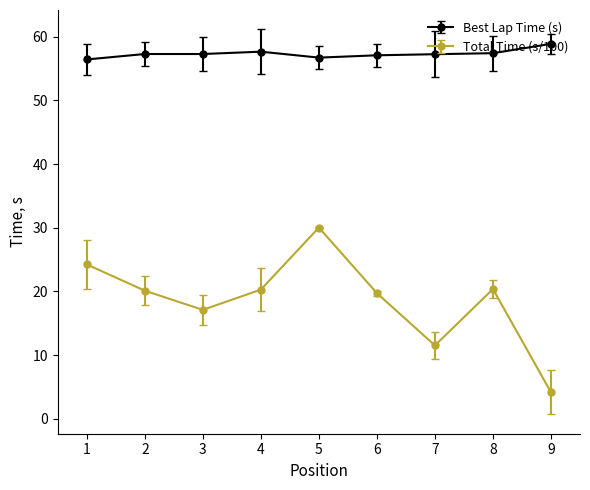

Count the number of data series in this chart.

2